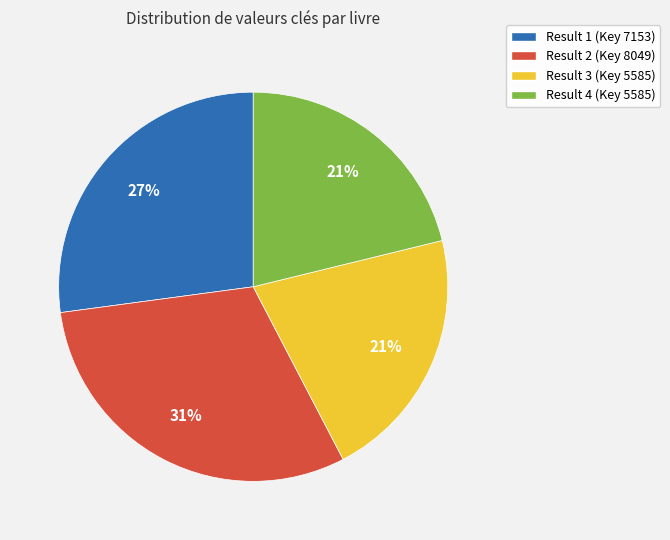

To the nearest percent, what is the average slice percentage?

25%